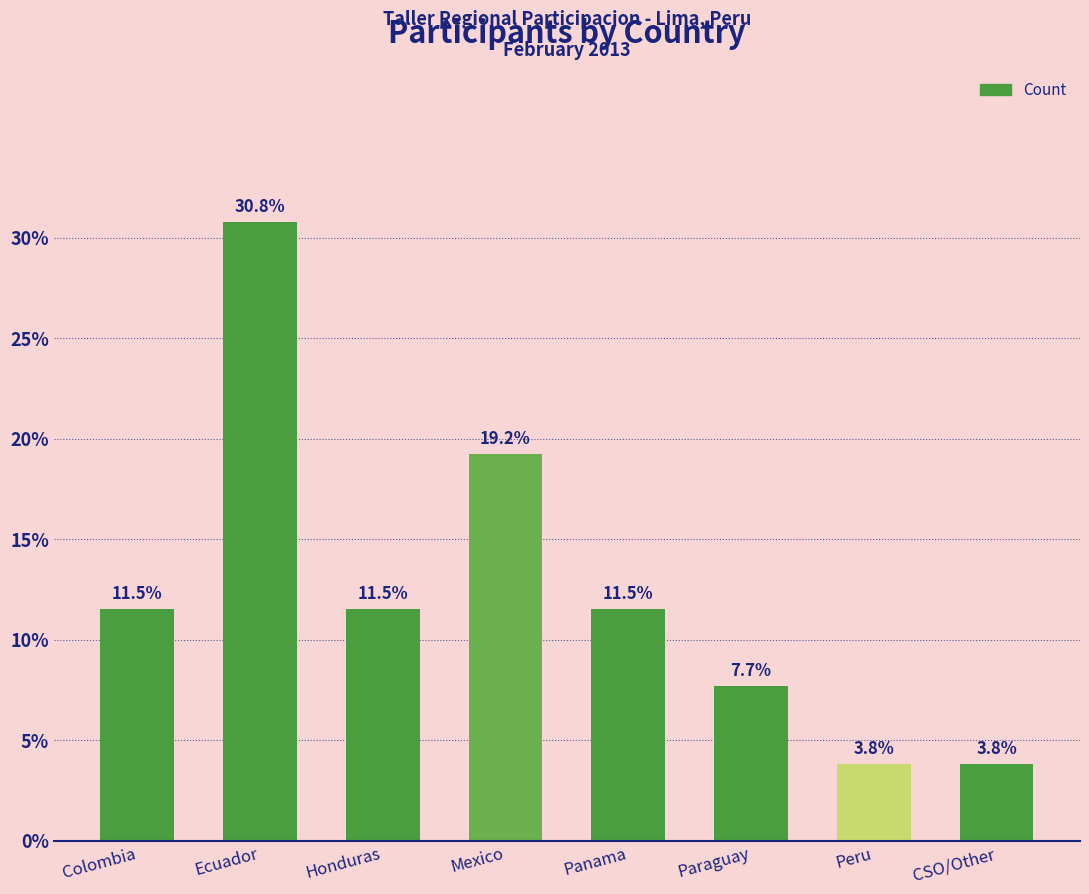

Reading left to right, transcribe all the data shown in this chart.

11.5	30.8	11.5	19.2	11.5	7.7	3.8	3.8